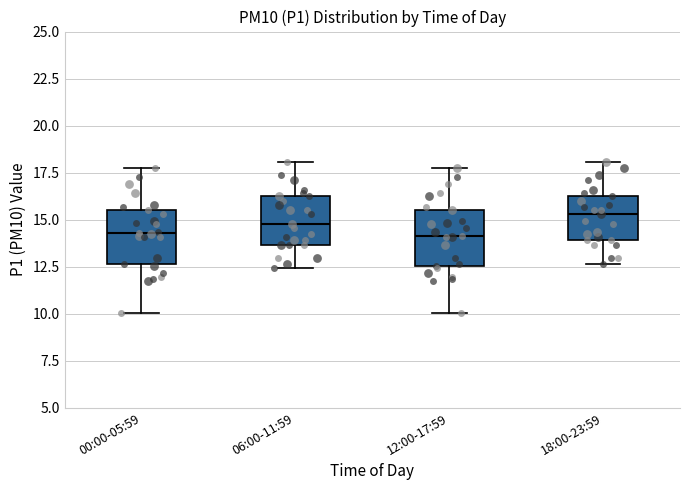

Which box's median line is the highest?

18:00-23:59